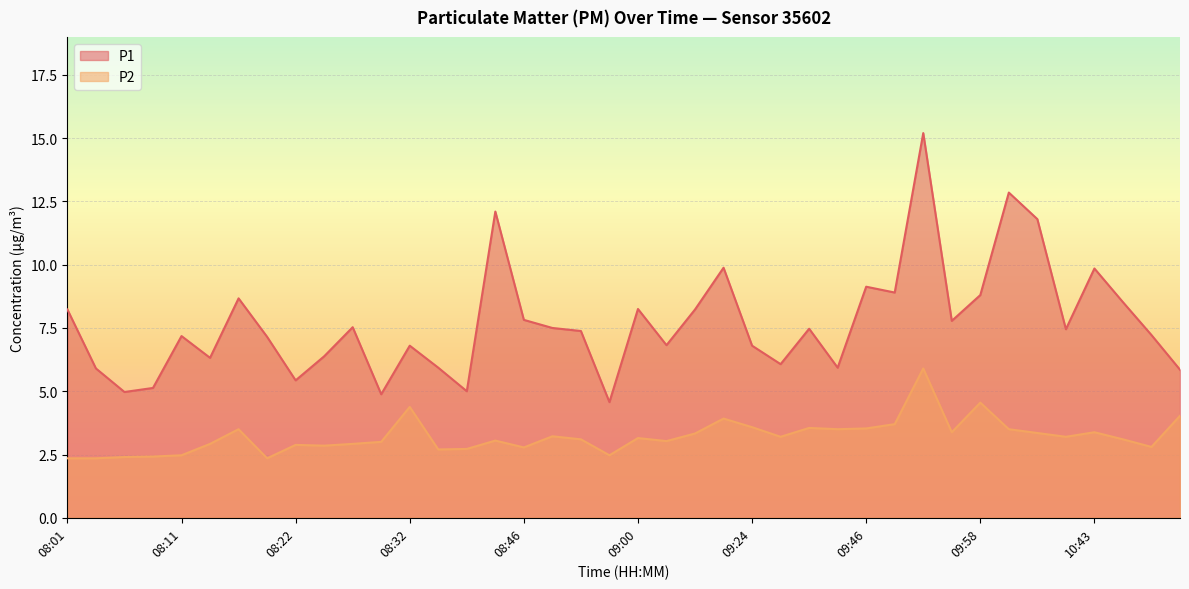

Which series has the largest total across all categories?

P1